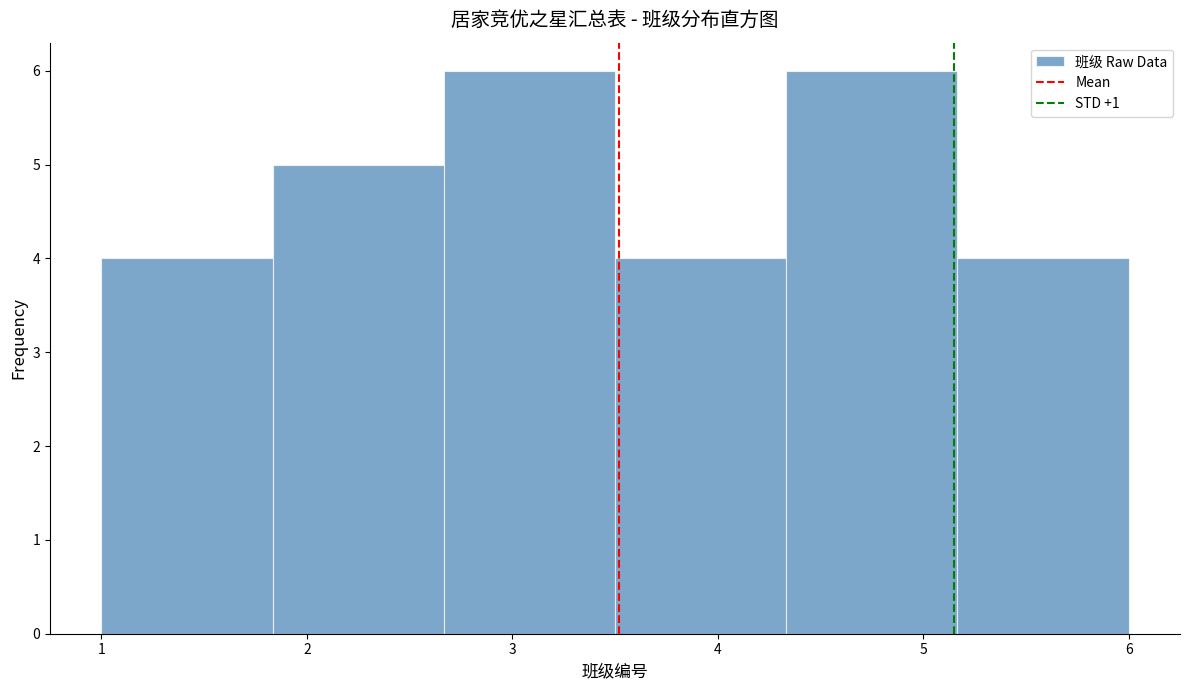

Reading left to right, transcribe this chart: for each bar, give the range it covers on the x-axis and its height. Neither the bar edges nor the heights are printed on the chart, so give them approximately, as read against the axes.

1.0 to 1.8: 4
1.8 to 2.7: 5
2.7 to 3.5: 6
3.5 to 4.3: 4
4.3 to 5.2: 6
5.2 to 6.0: 4